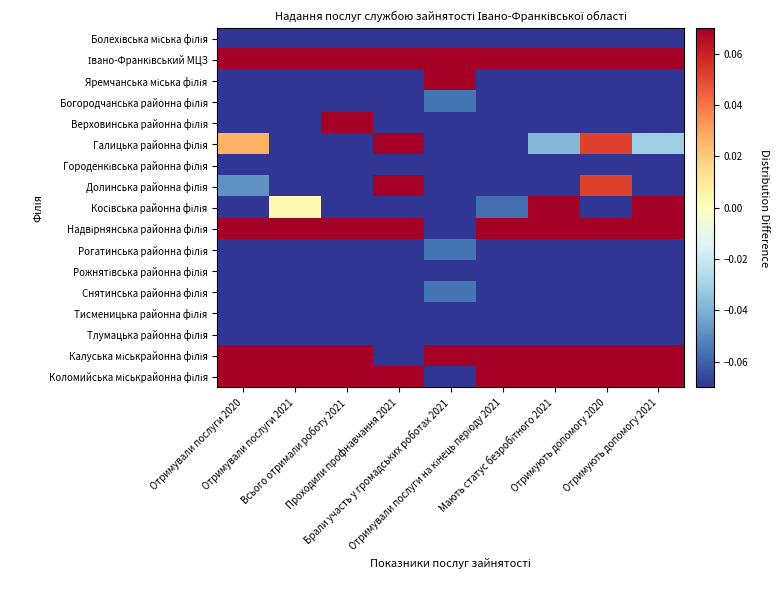

Which has a higher value, Отримували послуги на кінець періоду 2021 or Мають статус безробітного 2021?

Отримували послуги на кінець періоду 2021